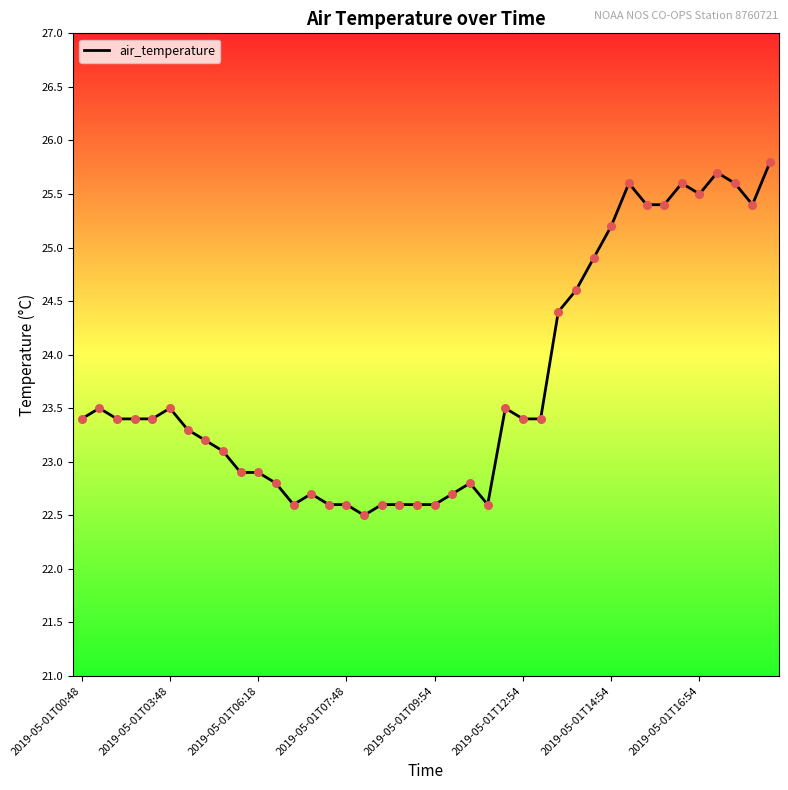

What is the difference between the maximum and minimum values?

3.3